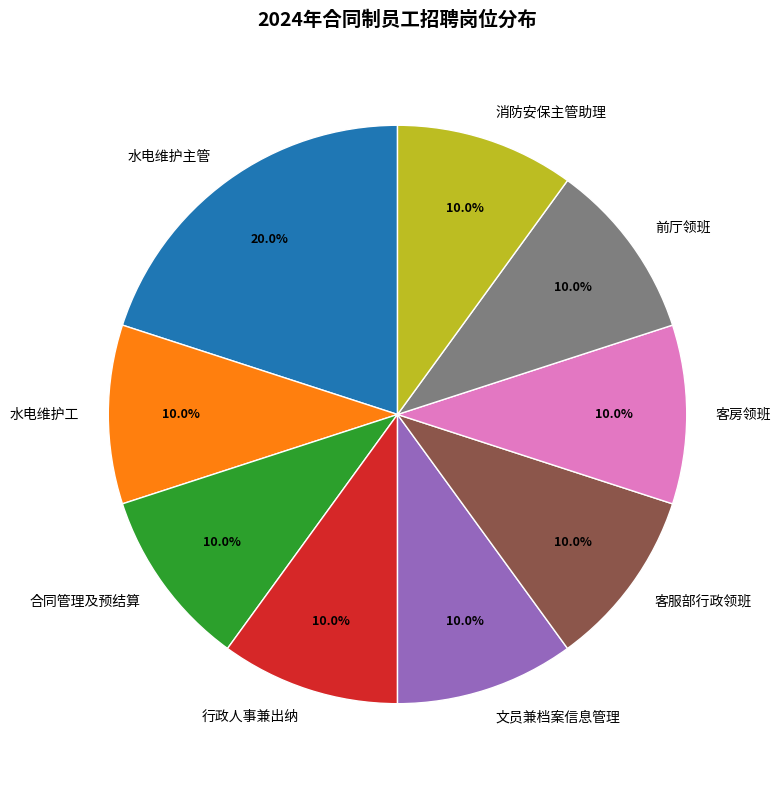

How many slices are in this pie chart?

9